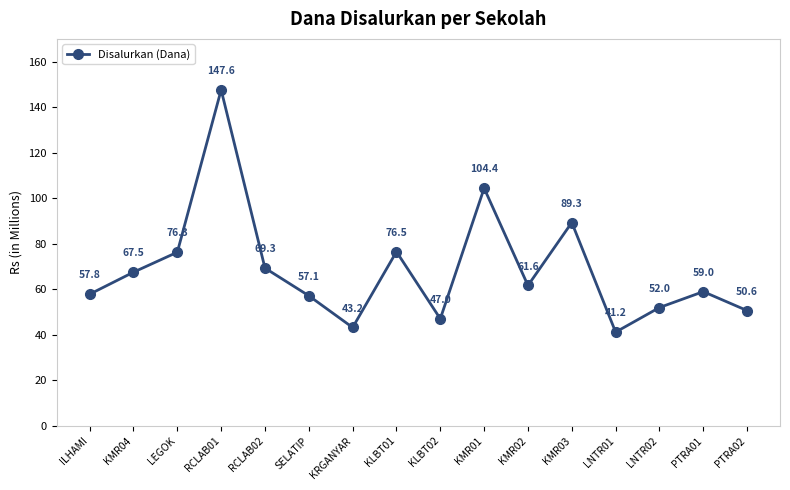

What is the average value?

68.8